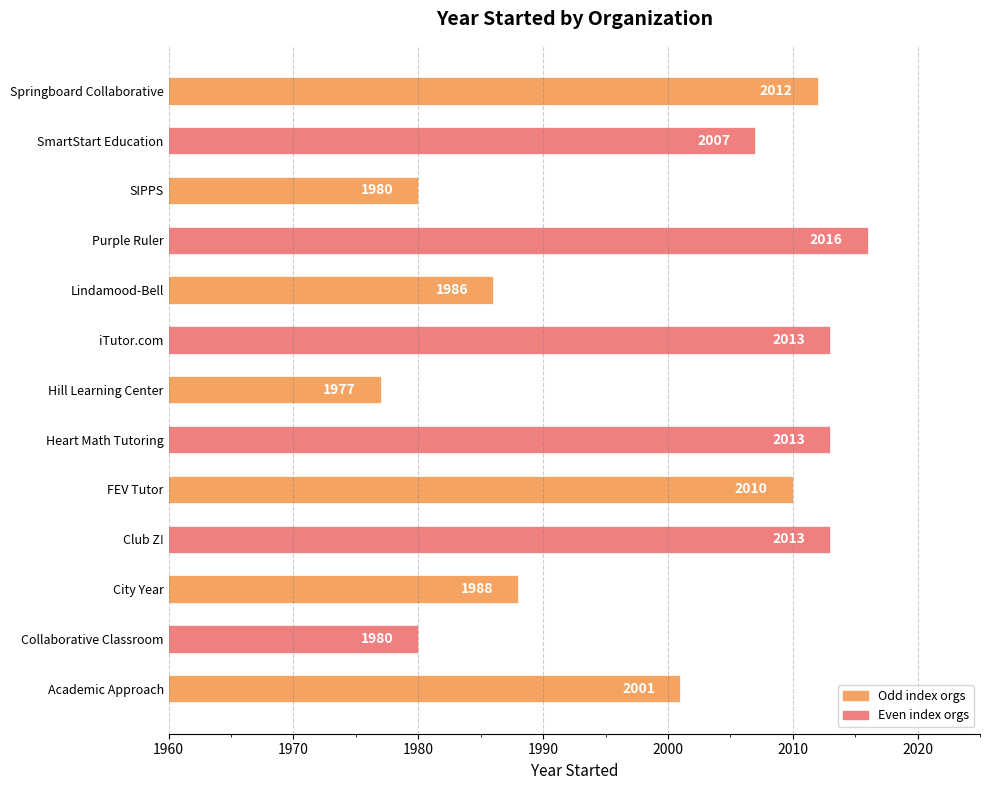

What is the sum of the values at Hill Learning Center and Academic Approach?

3978